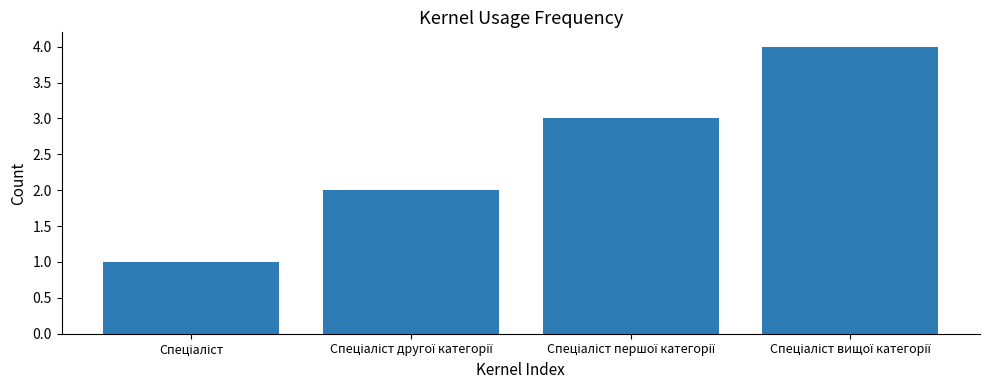

What is the maximum value shown in the chart?

4